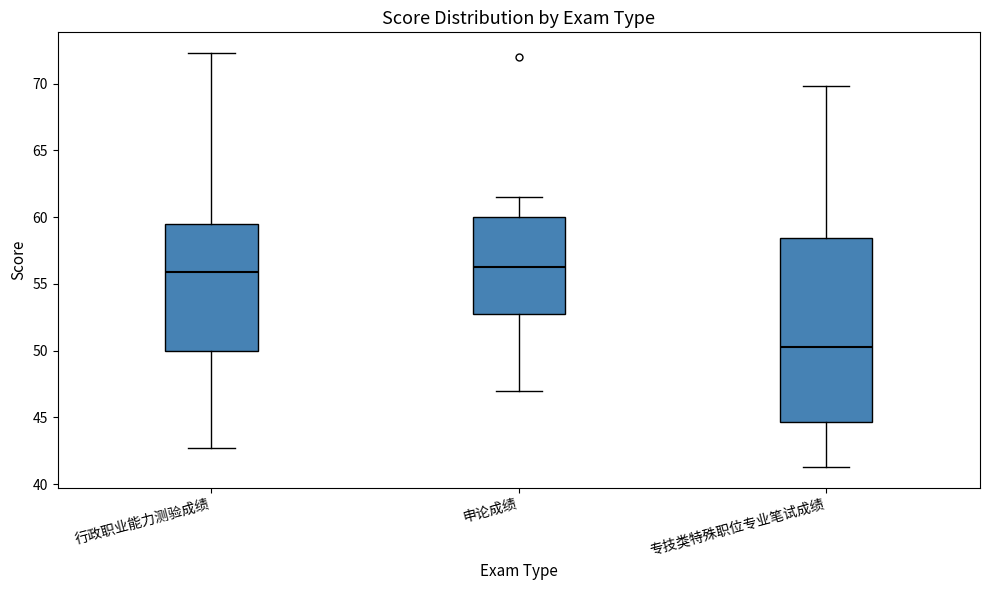

Reading left to right, transcribe this box plot: for each box, give where its median line is, the range the box spans, and where its two whiskers end, as read against the y-axis. The values are not printed on the chart, so give them approximately, as read against the axis.

行政职业能力测验成绩: median 56.0, box 50.0 to 59.5, whiskers 42.5 to 72.5
申论成绩: median 56.5, box 53.0 to 60.0, whiskers 47.0 to 61.5
专技类特殊职位专业笔试成绩: median 50.5, box 44.5 to 58.5, whiskers 41.5 to 70.0